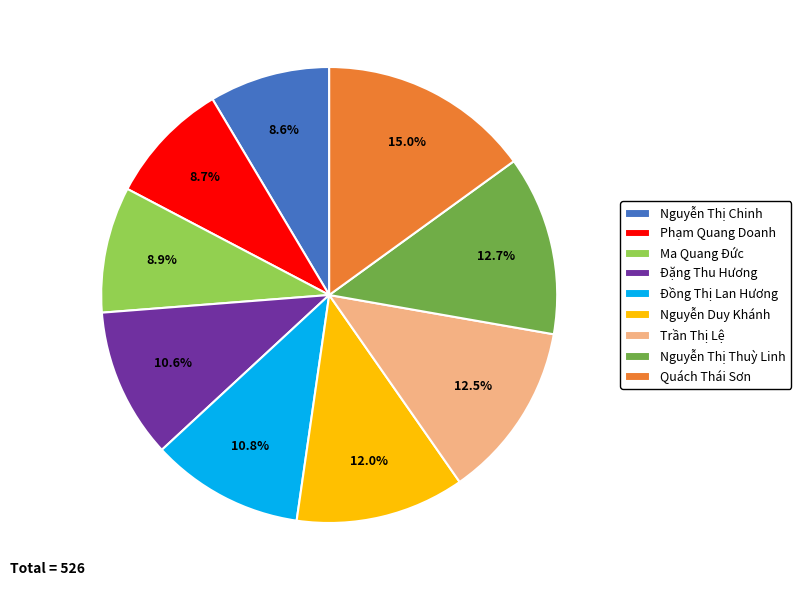

How many slices are in this pie chart?

9